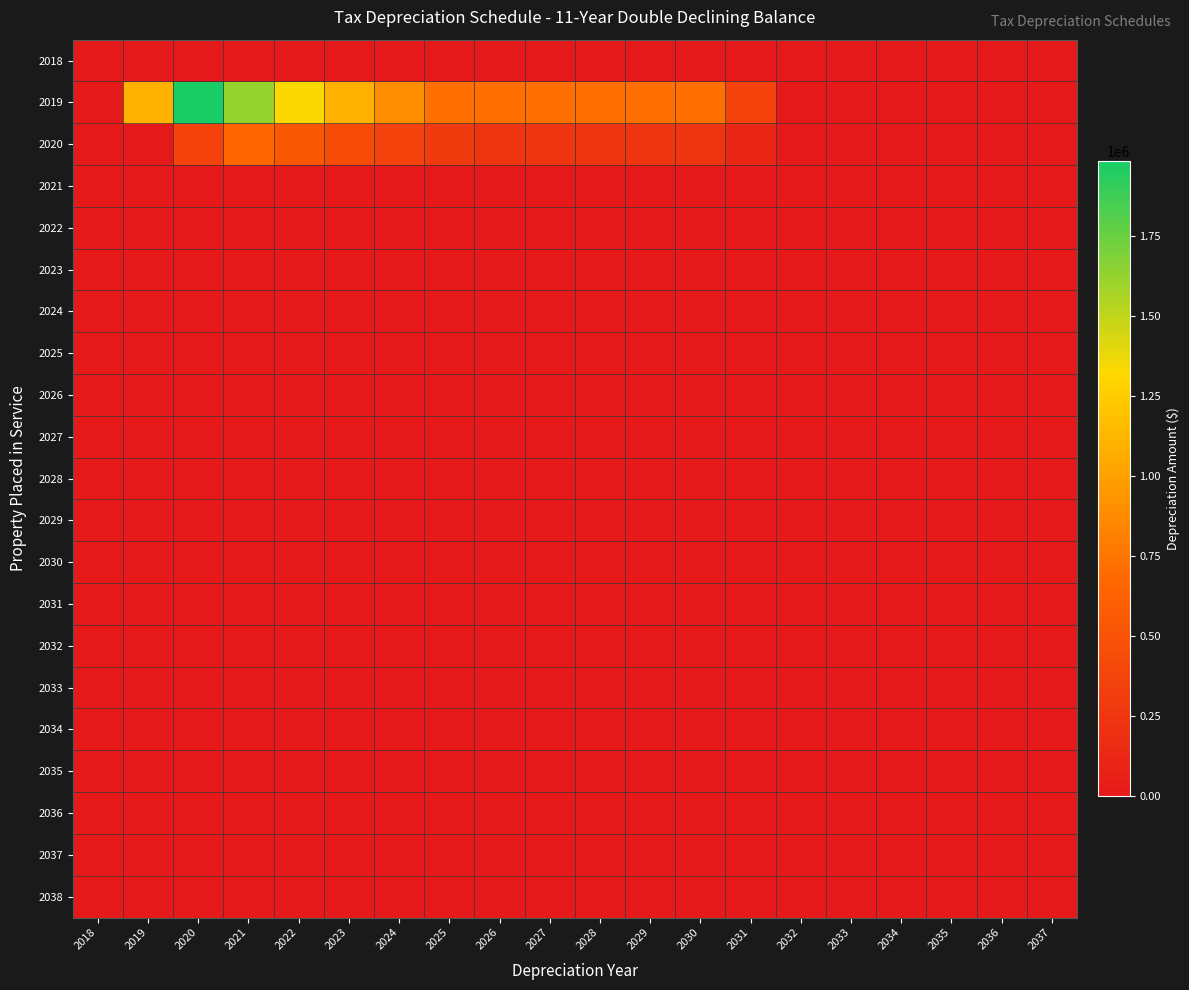

Between 2020 and 2037, which is larger?

2020